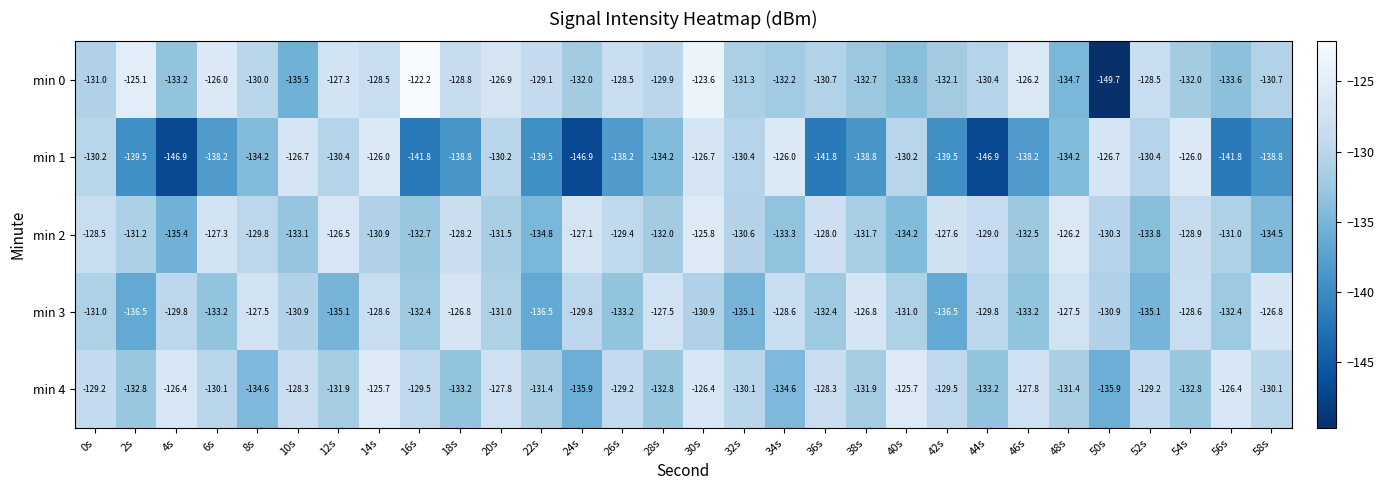

What is the difference between the min 0 values at 42s and 22s?

3.0